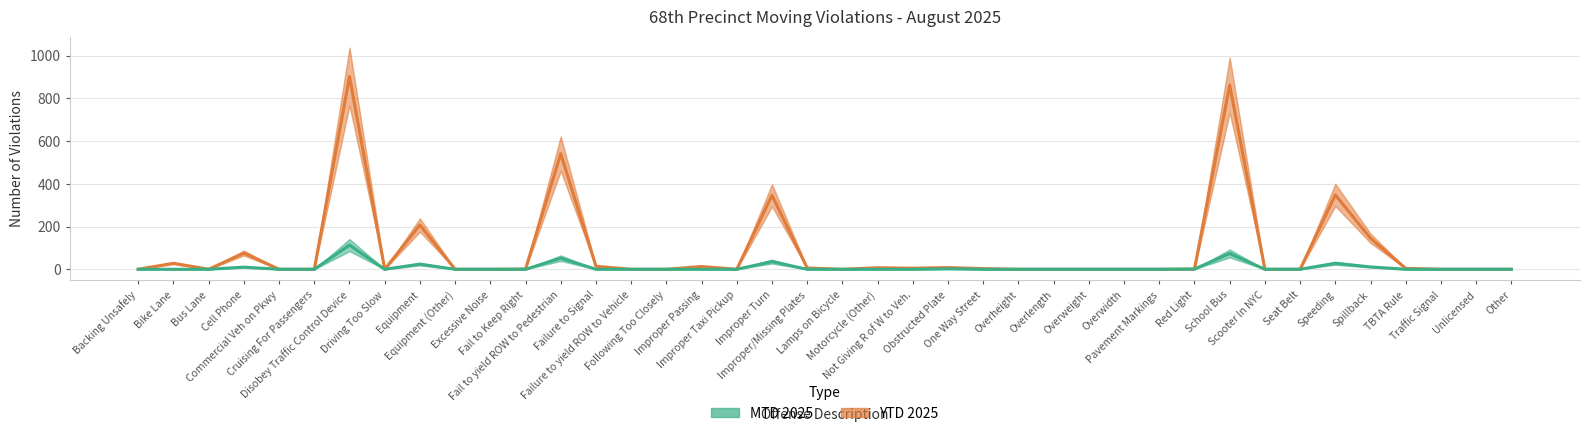

Reading left to right, extract all data points from this chart.

MTD 2025: Backing Unsafely=0	Bike Lane=0	Bus Lane=0	Cell Phone=10	Commercial Veh on Pkwy=0	Cruising For Passengers=0	Disobey Traffic Control Device=113	Driving Too Slow=0	Equipment=24	Equipment (Other)=0	Excessive Noise=0	Fail to Keep Right=0	Fail to yield ROW to Pedestrian=52	Failure to Signal=0	Failure to yield ROW to Vehicle=0	Following Too Closely=0	Improper Passing=0	Improper Taxi Pickup=0	Improper Turn=36	Improper/Missing Plates=0	Lamps on Bicycle=0	Motorcycle (Other)=0	Not Giving R of W to Veh.=0	Obstructed Plate=2	One Way Street=0	Overheight=0	Overlength=0	Overweight=0	Overwidth=0	Pavement Markings=0	Red Light=1	School Bus=74	Scooter In NYC=0	Seat Belt=0	Speeding=28	Spillback=11	TBTA Rule=0	Traffic Signal=0	Unlicensed=0	Other=0
YTD 2025: Backing Unsafely=0	Bike Lane=28	Bus Lane=0	Cell Phone=76	Commercial Veh on Pkwy=0	Cruising For Passengers=0	Disobey Traffic Control Device=902	Driving Too Slow=0	Equipment=207	Equipment (Other)=0	Excessive Noise=0	Fail to Keep Right=1	Fail to yield ROW to Pedestrian=541	Failure to Signal=14	Failure to yield ROW to Vehicle=0	Following Too Closely=0	Improper Passing=13	Improper Taxi Pickup=0	Improper Turn=346	Improper/Missing Plates=6	Lamps on Bicycle=0	Motorcycle (Other)=7	Not Giving R of W to Veh.=5	Obstructed Plate=8	One Way Street=3	Overheight=0	Overlength=0	Overweight=0	Overwidth=0	Pavement Markings=0	Red Light=1	School Bus=862	Scooter In NYC=0	Seat Belt=0	Speeding=348	Spillback=145	TBTA Rule=4	Traffic Signal=0	Unlicensed=0	Other=0